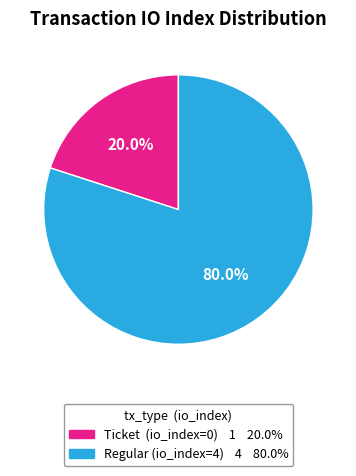

Is there any slice that represents more than half of the pie?

Yes